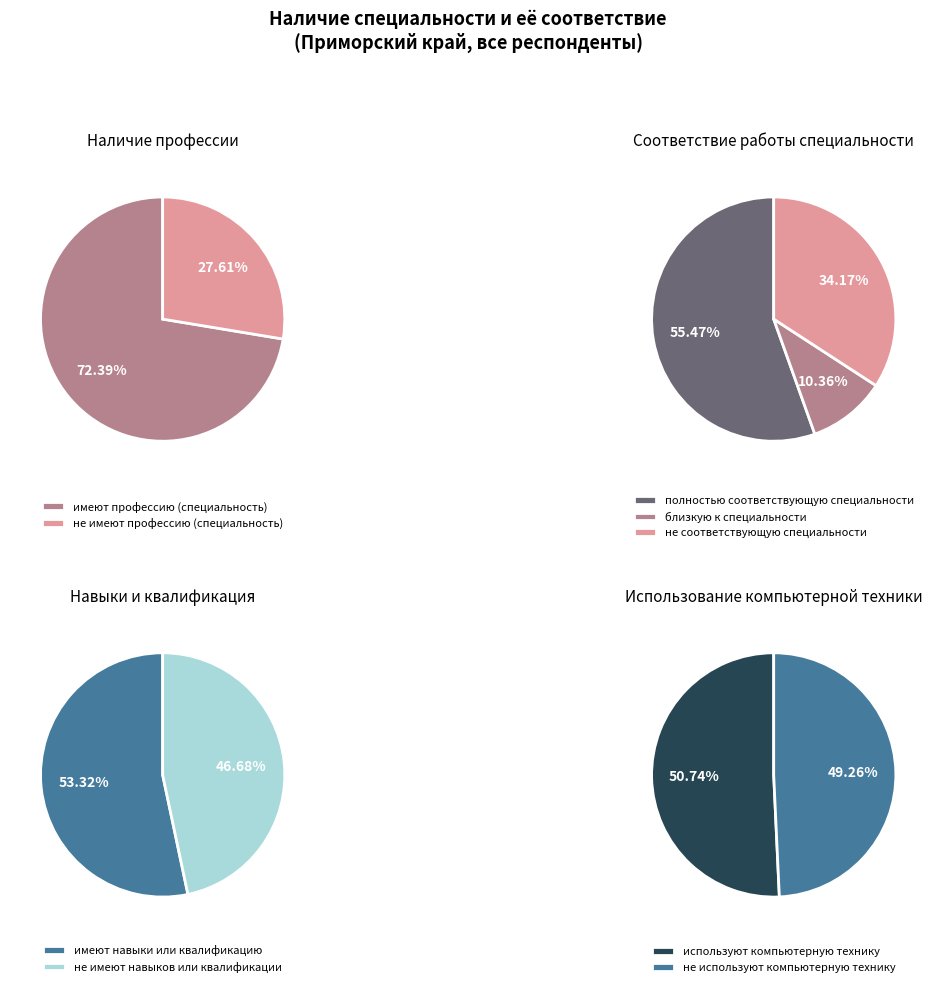

What percentage is the имеют профессию (специальность) slice, to the nearest percent?

72%